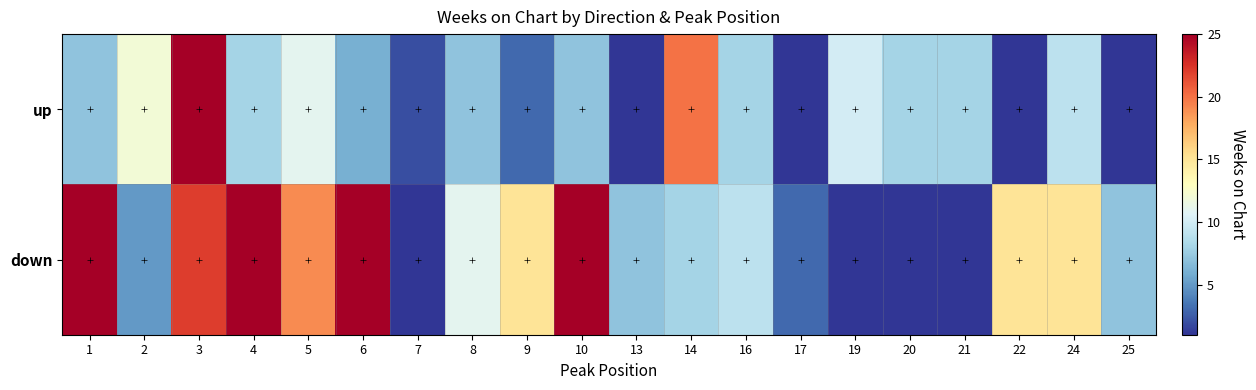

At which category is the sum across all series the highest?

3